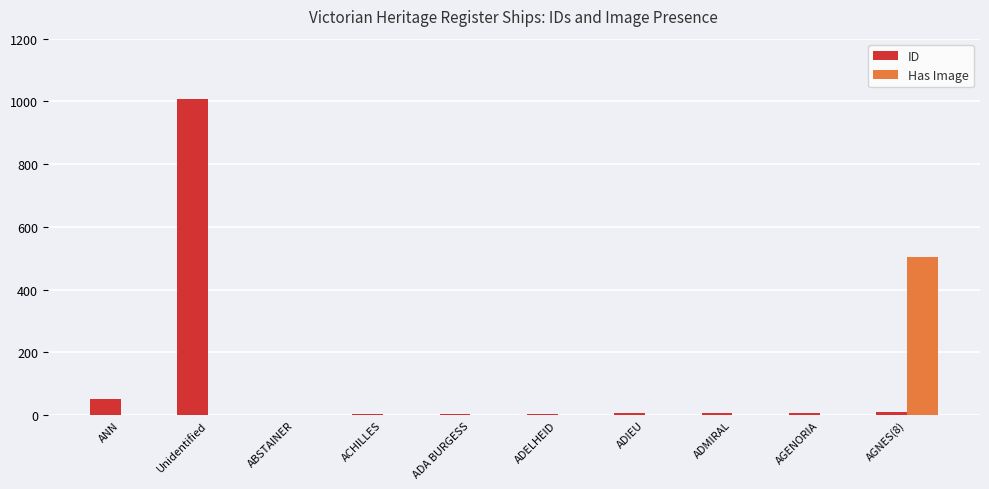

Which category has the highest value across all series?

Unidentified